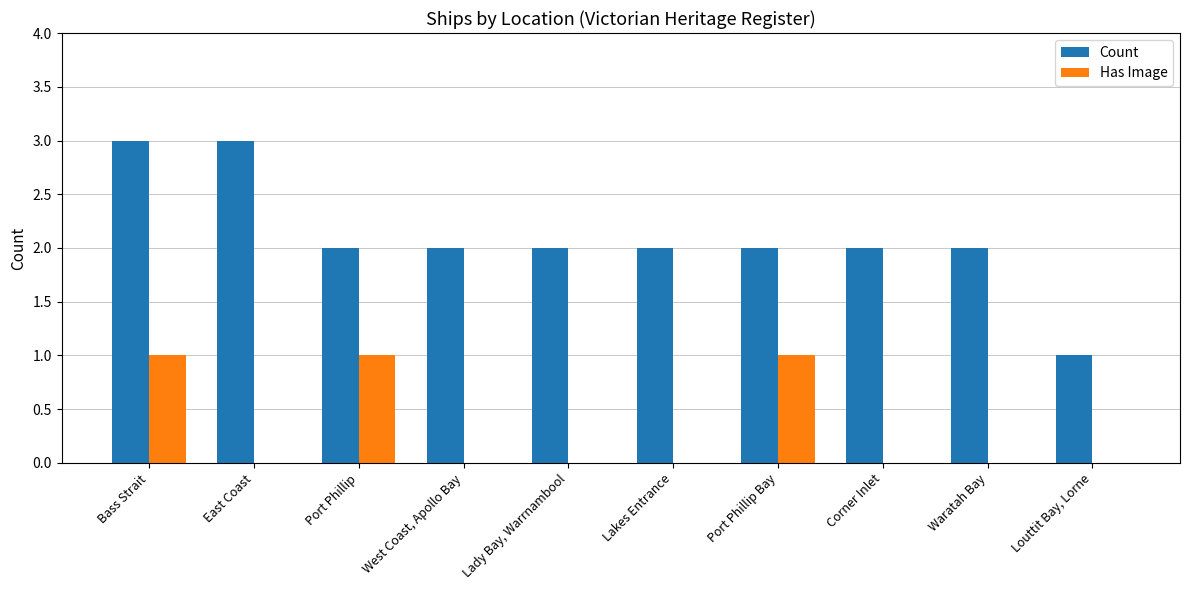

What is the total value across all series at Port Phillip?

3